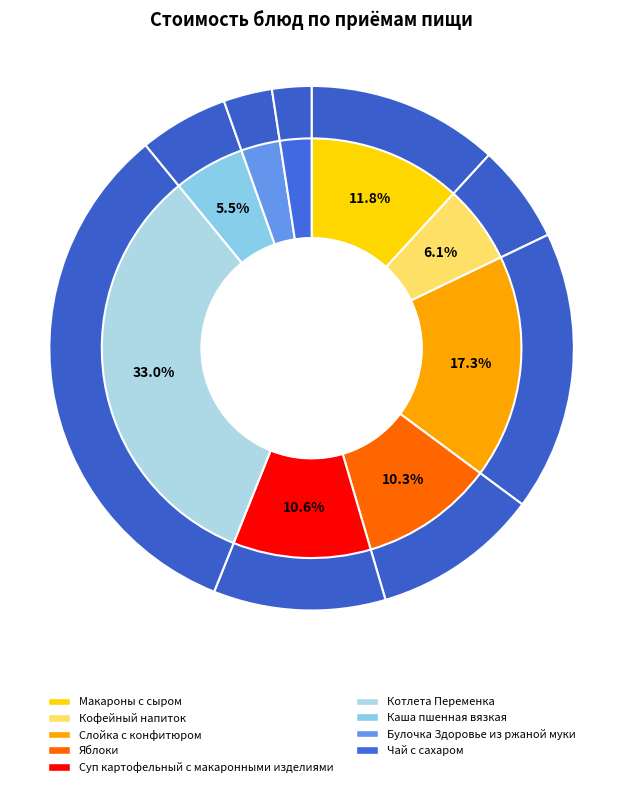

Combined, what portion of the pie is Яблоки and Чай с сахаром?

12.7%